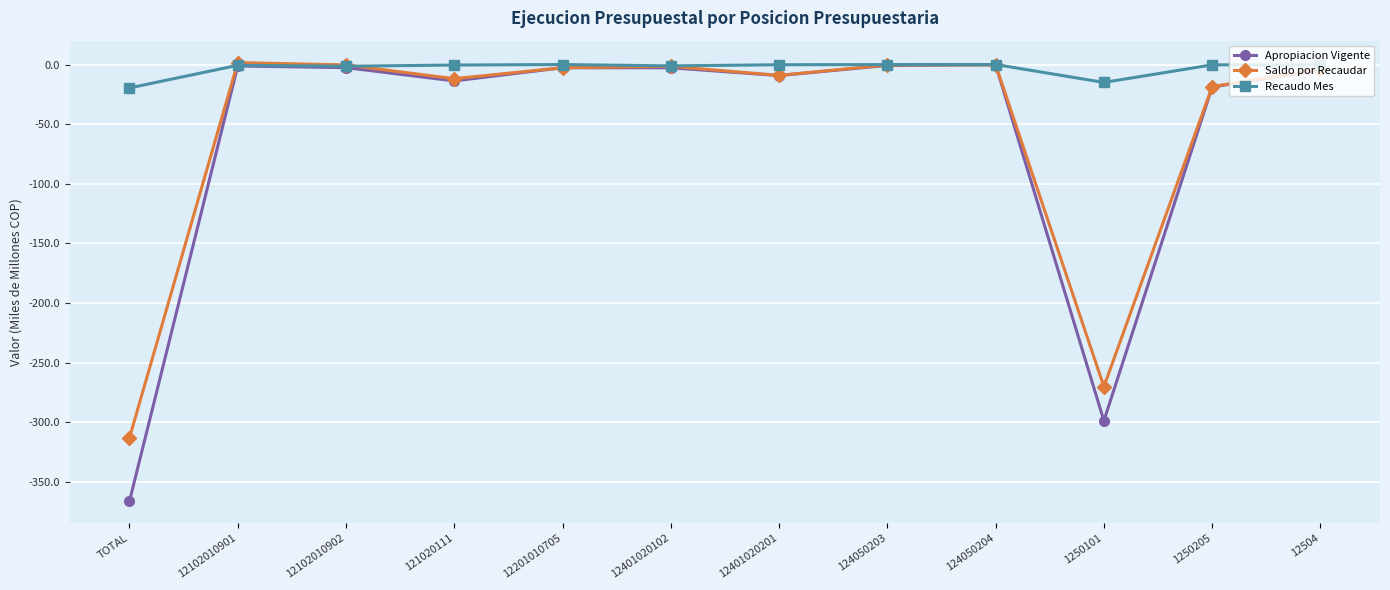

Count the number of categories in the chart.

12